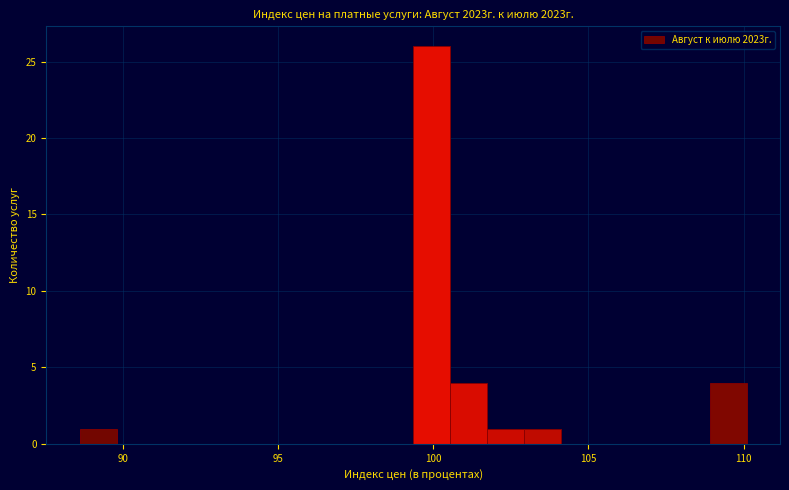

Around what value on the x-axis is the tallest bar? Give the approximate position of its centre, as read against the axis.

100.0